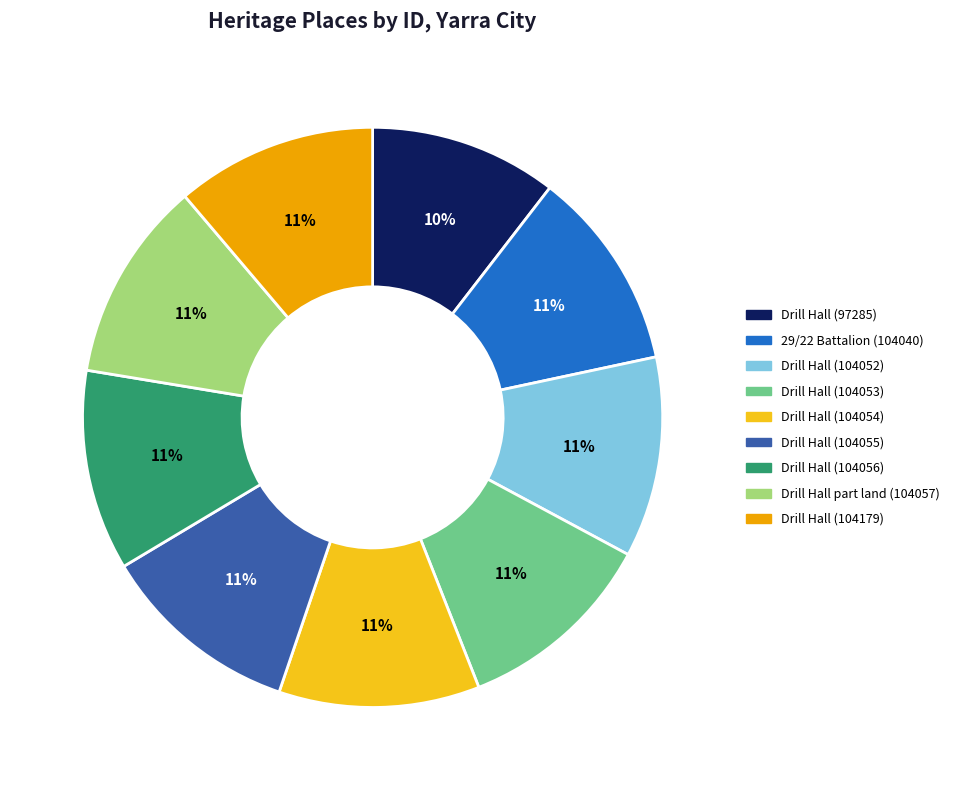

To the nearest percent, what is the average slice percentage?

11%